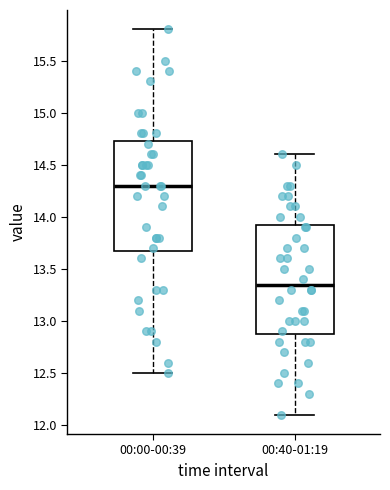

Reading left to right, read every box against the y-axis: the position of its median line, the range the box covers, and the ends of its whiskers. The values are not printed on the chart, so give them approximately, as read against the axis.

00:00-00:39: median 14.30, box 13.70 to 14.75, whiskers 12.50 to 15.80
00:40-01:19: median 13.35, box 12.90 to 13.95, whiskers 12.10 to 14.60